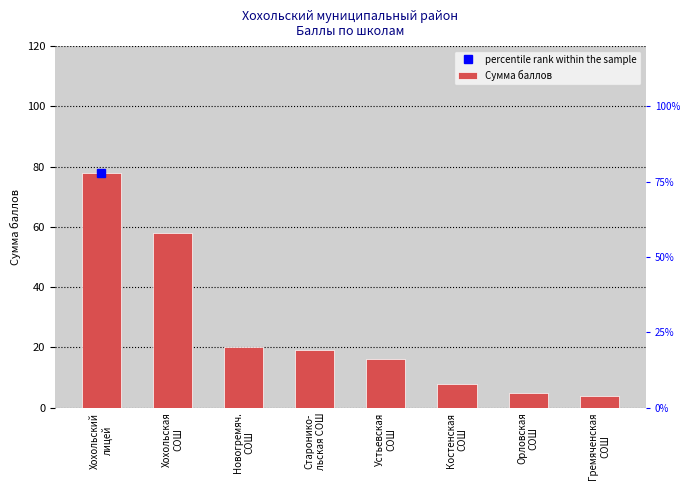

List the labels in order of value, smallest first.

Гремяченская
СОШ, Орловская
СОШ, Костенская
СОШ, Устьевская
СОШ, Старонико-
льская СОШ, Новогремяч.
СОШ, Хохольская
СОШ, Хохольский
лицей